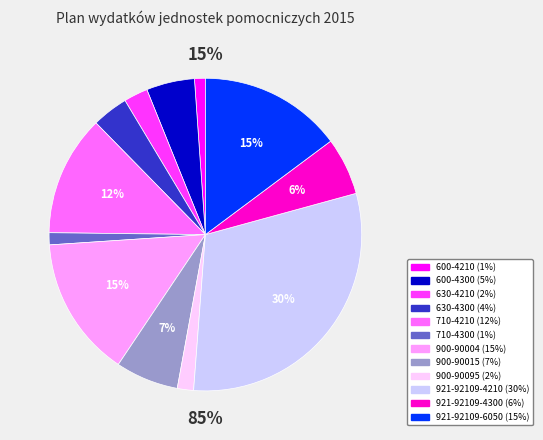

Does any single category account for the majority?

No